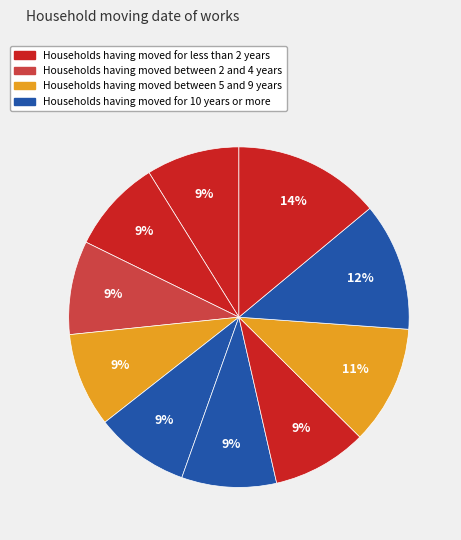

How many segments does this pie chart have?

10